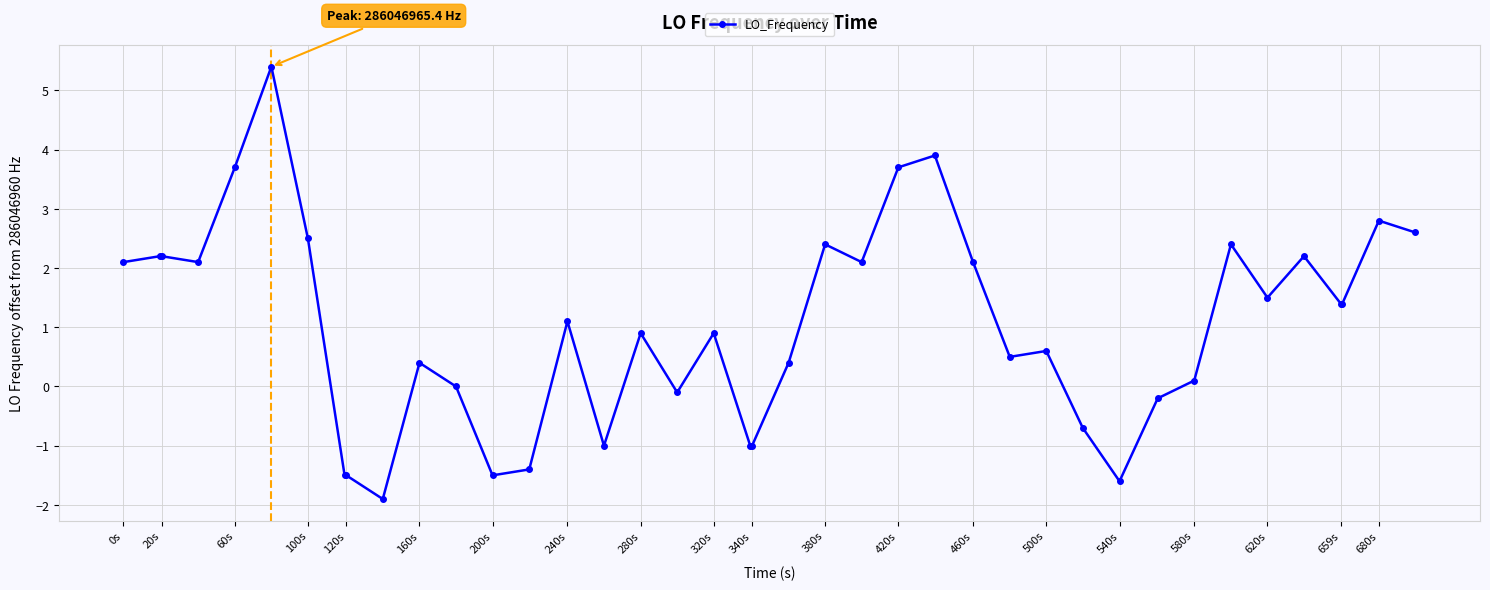

Reading left to right, transcribe all the data shown in this chart.

2.1	2.2	2.2	2.1	3.7	5.4	2.5	-1.5	-1.5	-1.9	0.4	0.0	-1.5	-1.4	1.1	-1.0	0.9	-0.1	0.9	-1.0	-1.0	0.4	2.4	2.1	3.7	3.9	2.1	0.5	0.6	-0.7	-1.6	-0.2	0.1	2.4	1.5	2.2	1.4	1.4	2.8	2.6